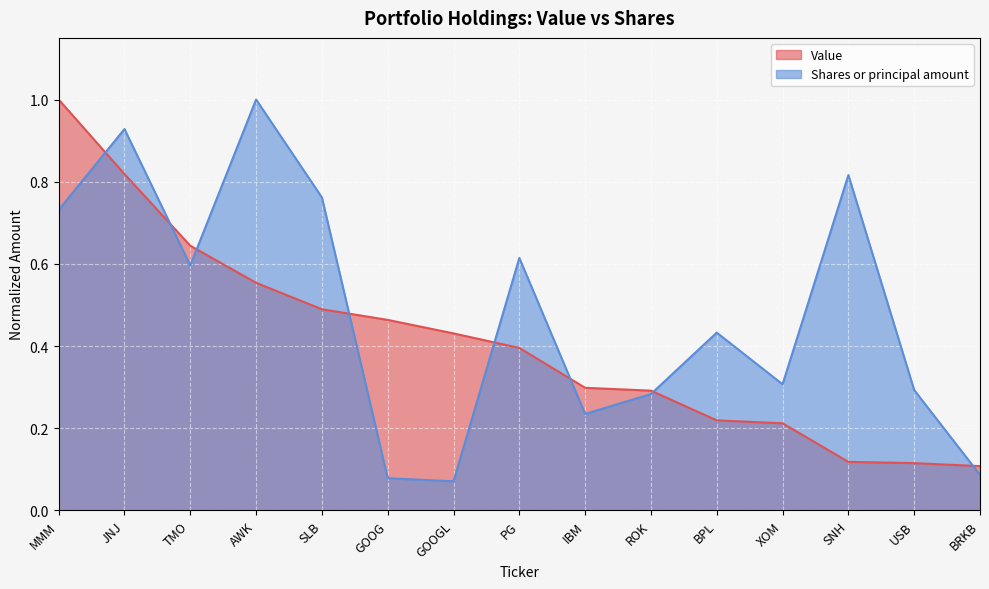

Rank the series at SLB from highest to lowest value.

Shares or principal amount, Value